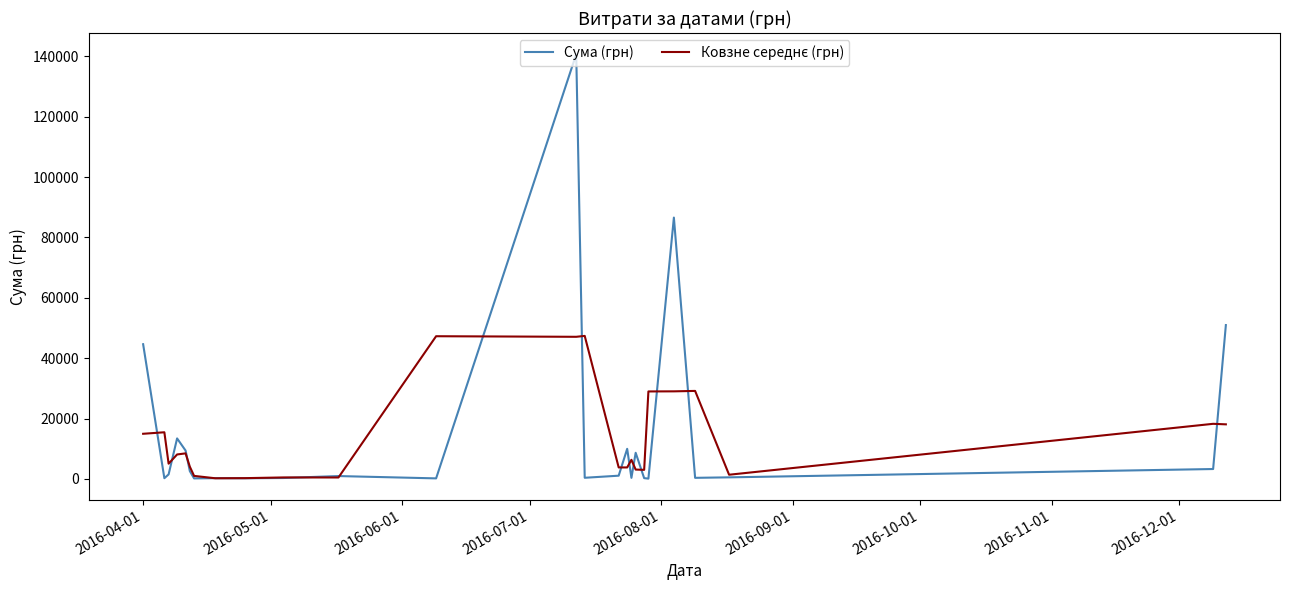

Which series has the widest spread of values?

Сума (грн)